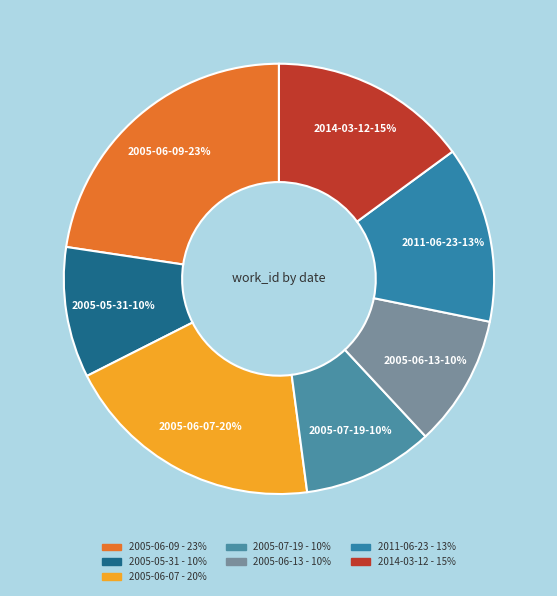

Is there a majority slice in this chart?

No